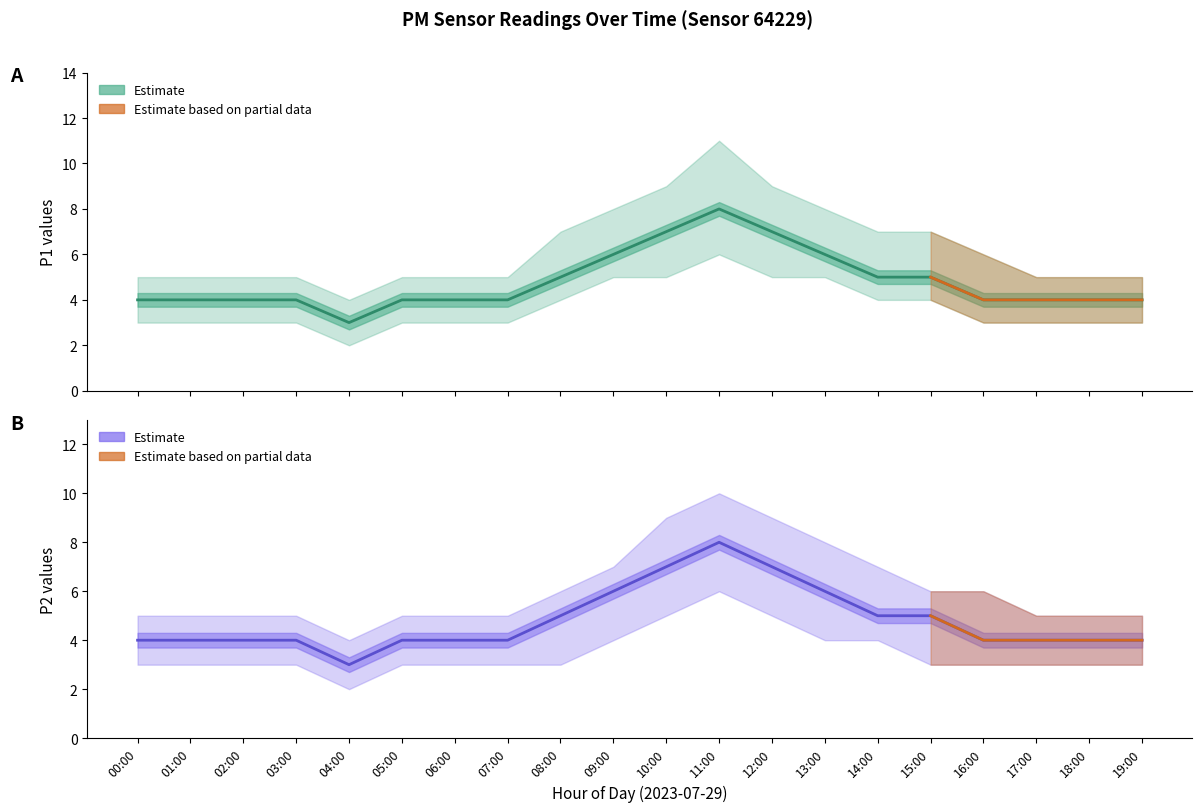

What is the difference between the second highest and minimum values in the P2 series?

4